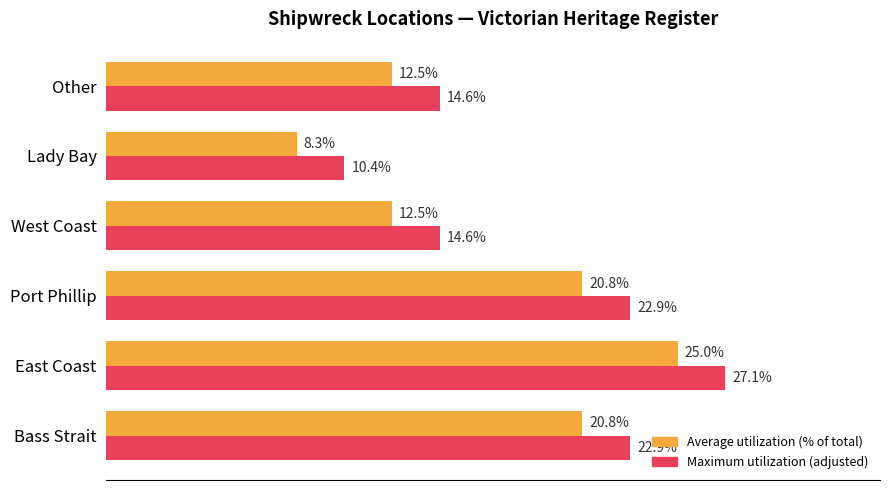

Which label corresponds to the smallest value in the chart?

Lady Bay